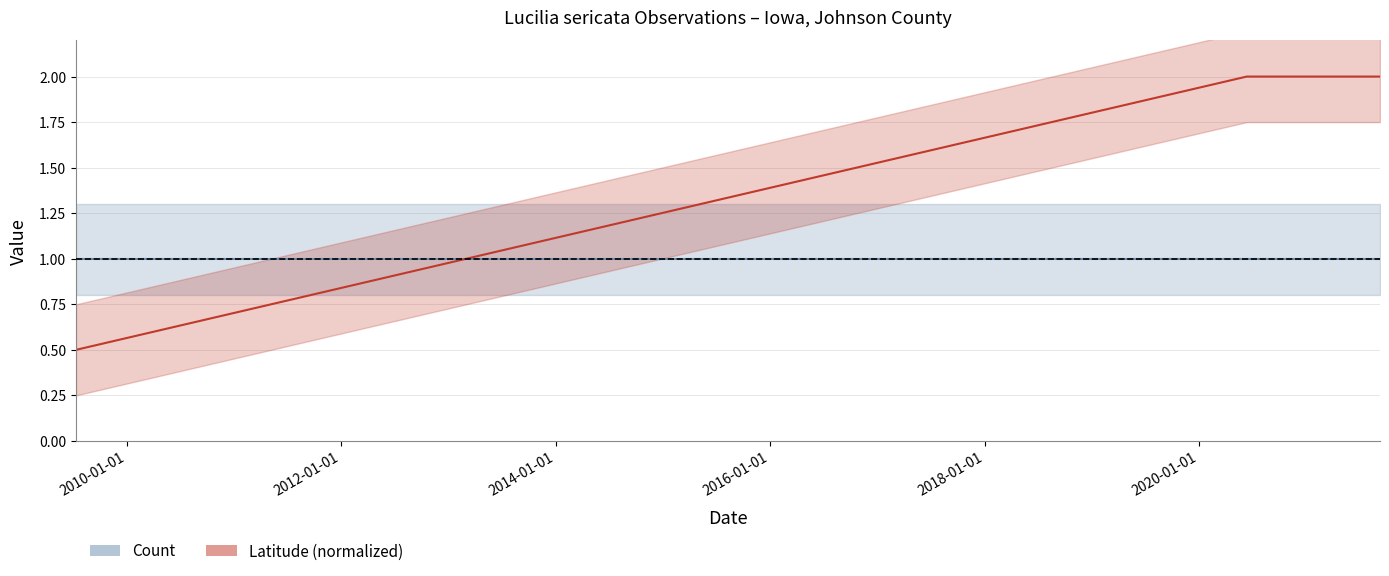

What is the change in value from 2009-07-11 to 2020-06-12?

+1.5